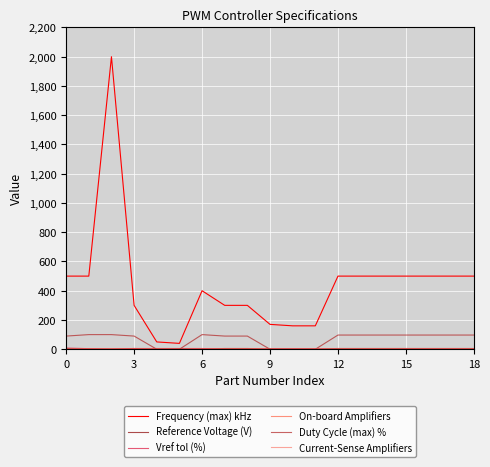

What is the maximum value shown in the chart?

2000.0